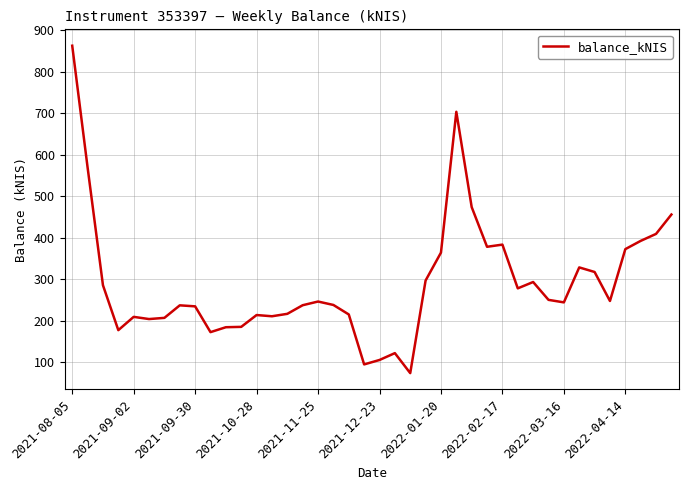

What is the minimum value shown in the chart?

74.4